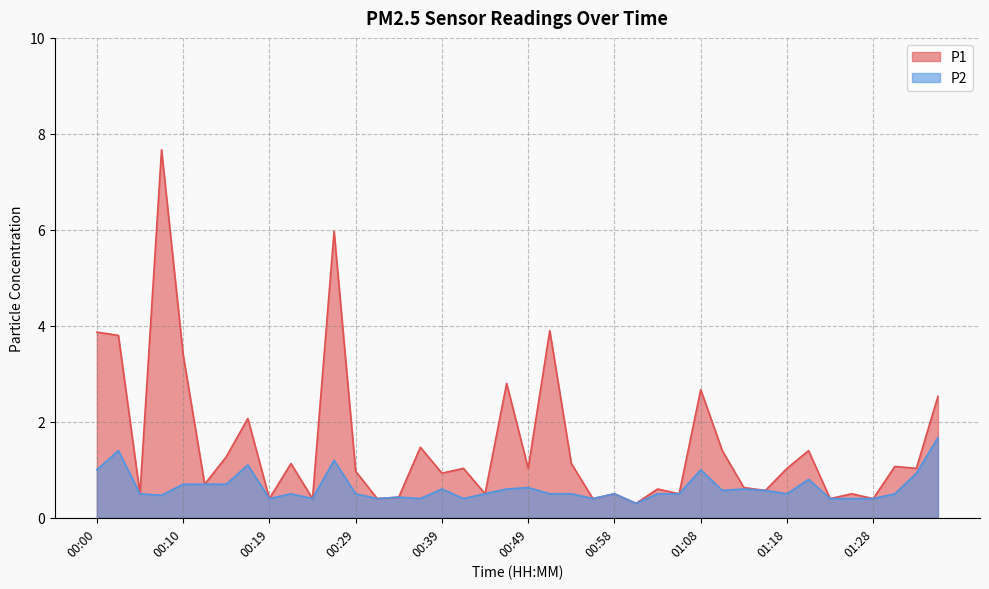

Rank the series by their maximum value, from lowest to highest.

P2, P1